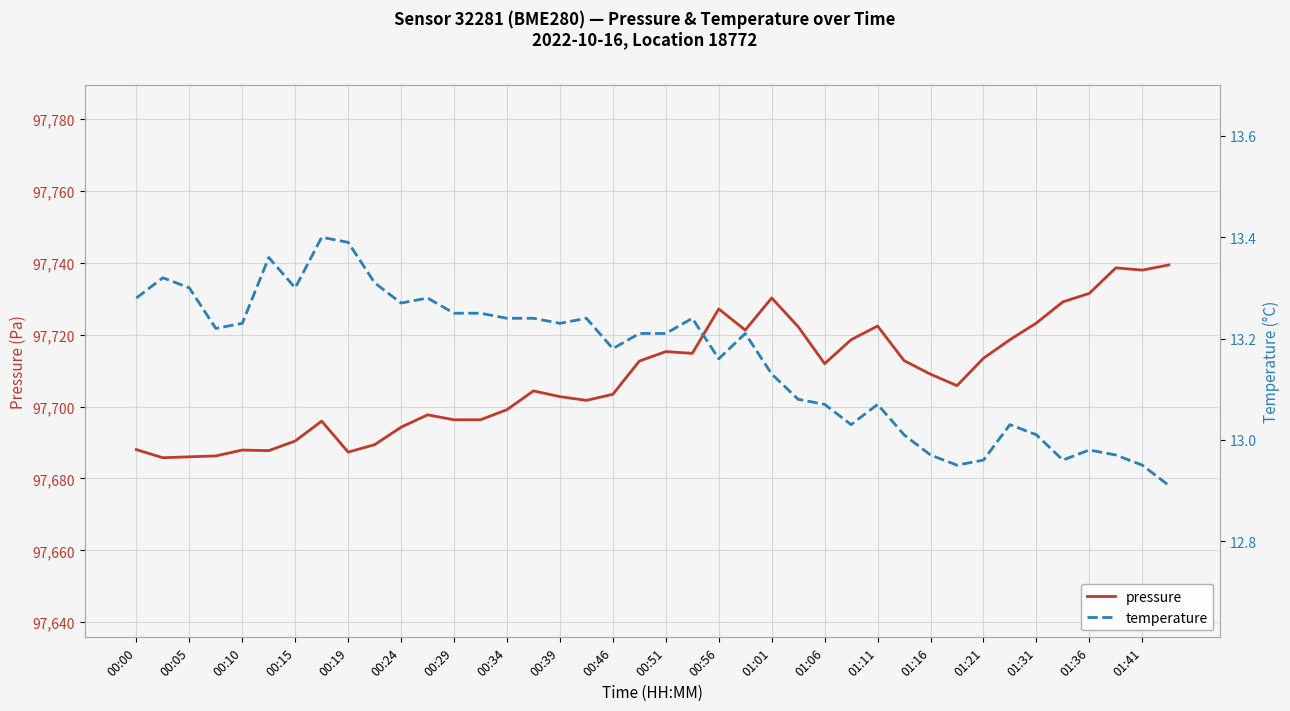

Count the number of categories in the chart.

40